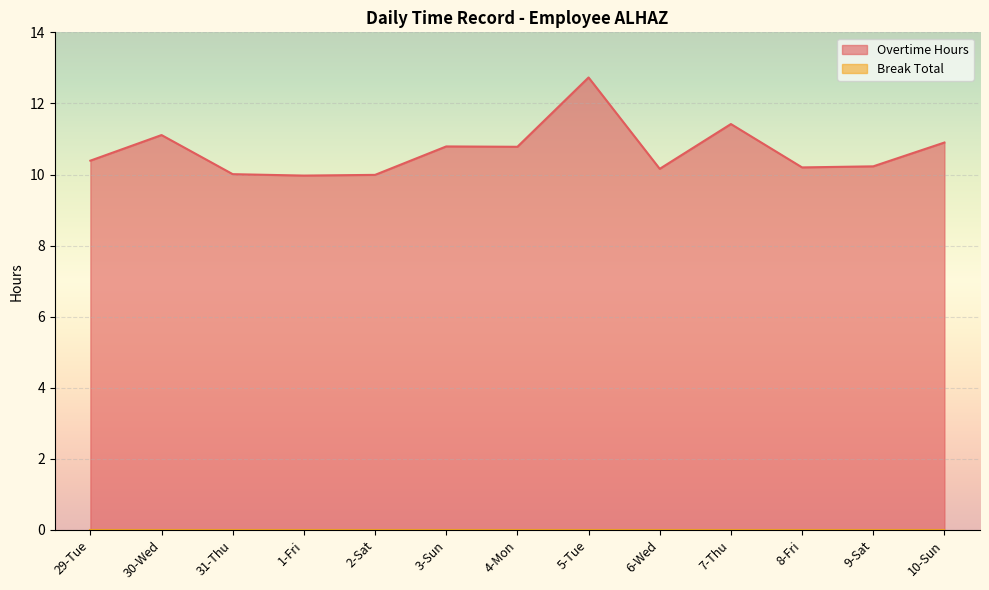

List the labels in order of value, largest first.

5-Tue, 7-Thu, 30-Wed, 10-Sun, 3-Sun, 4-Mon, 29-Tue, 9-Sat, 8-Fri, 6-Wed, 31-Thu, 2-Sat, 1-Fri